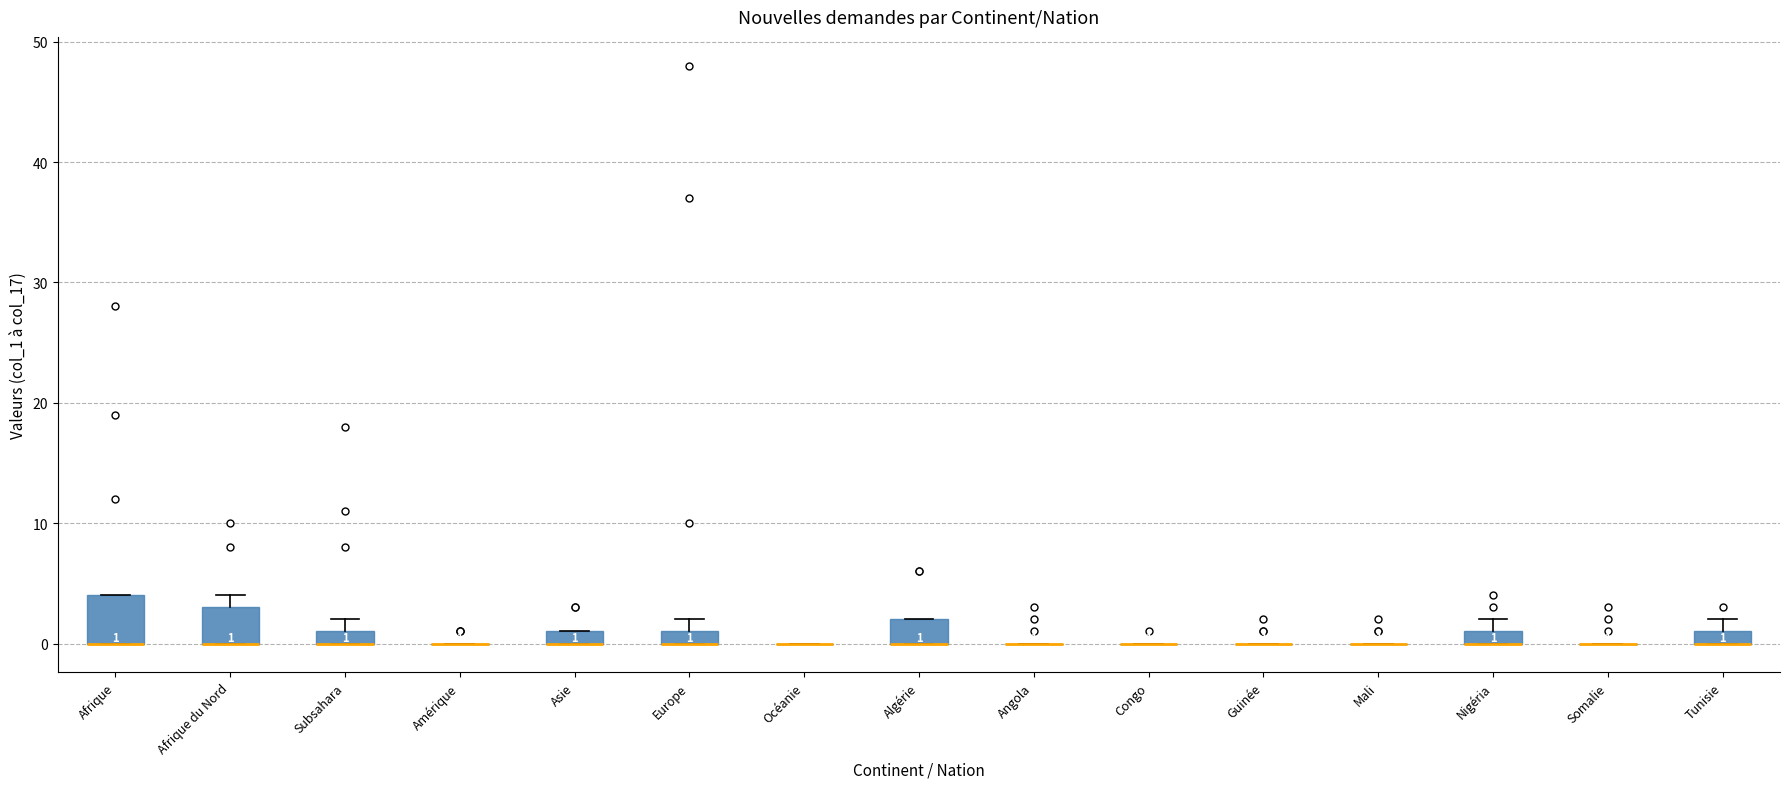

Which box is the tallest, from its lower edge to its upper edge?

Afrique